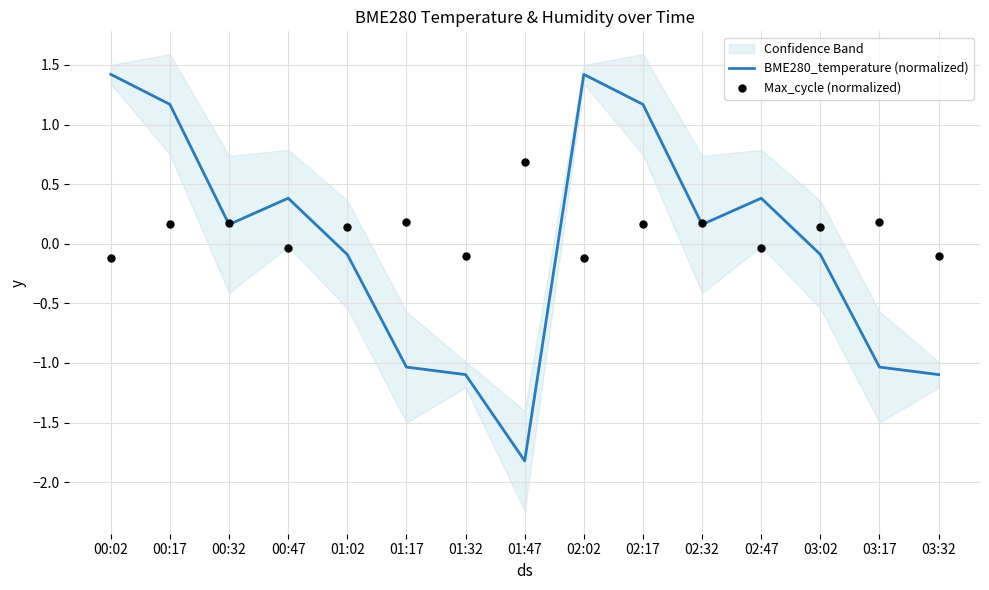

At which category is the sum across all series the highest?

00:17